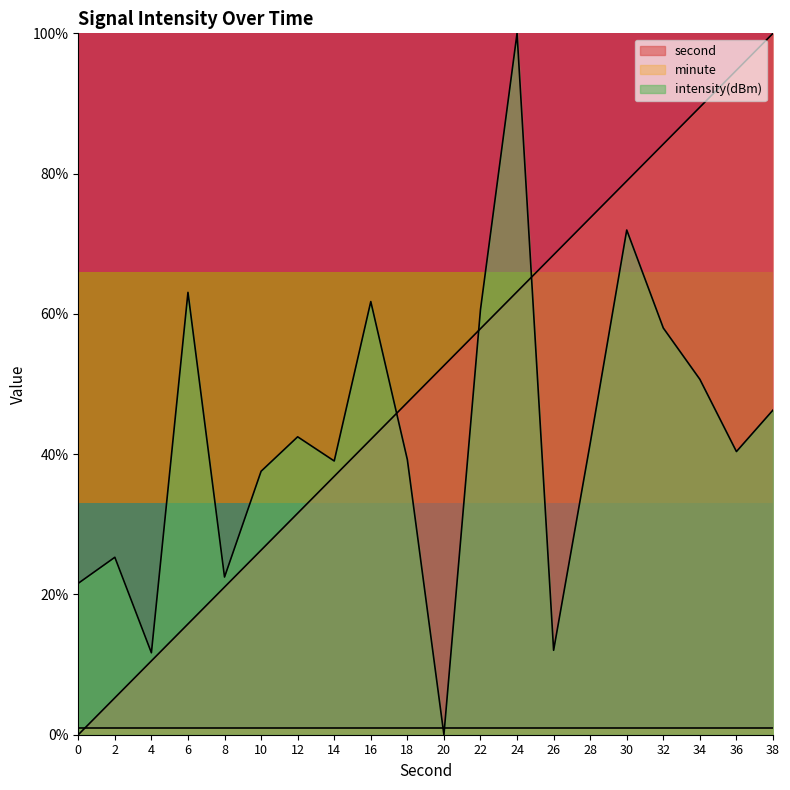

At how many categories does at least one series exceed 82?

5